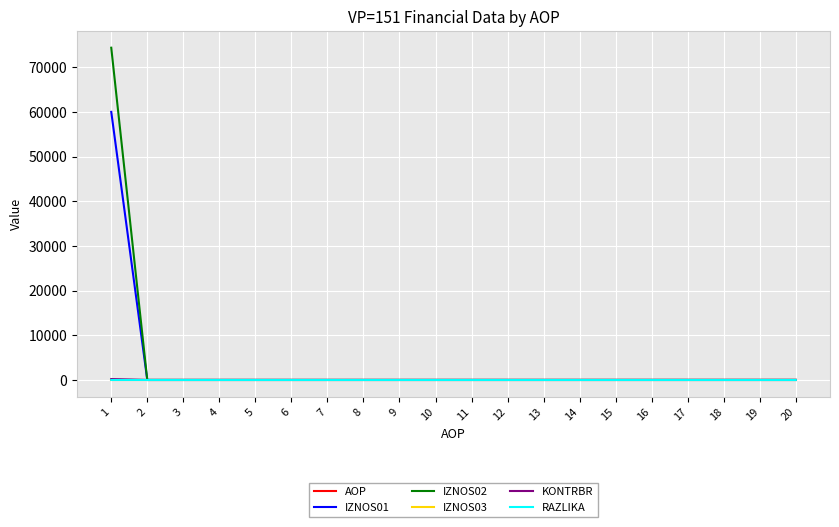

What is the average value of the IZNOS02 series?

3720.9